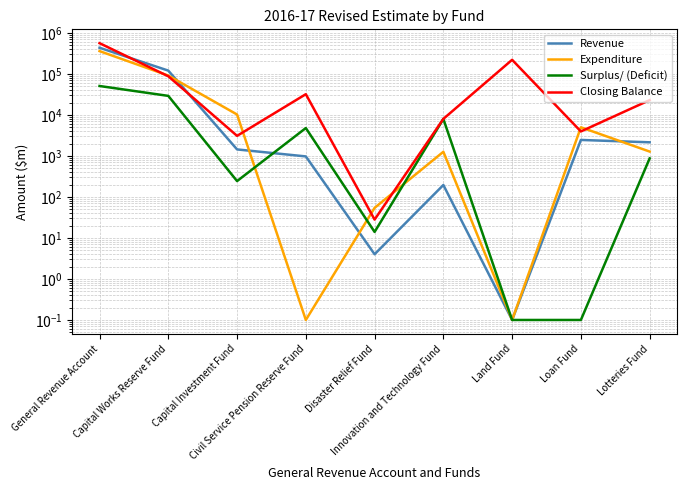

Which series has the largest range (max minus min)?

Closing Balance